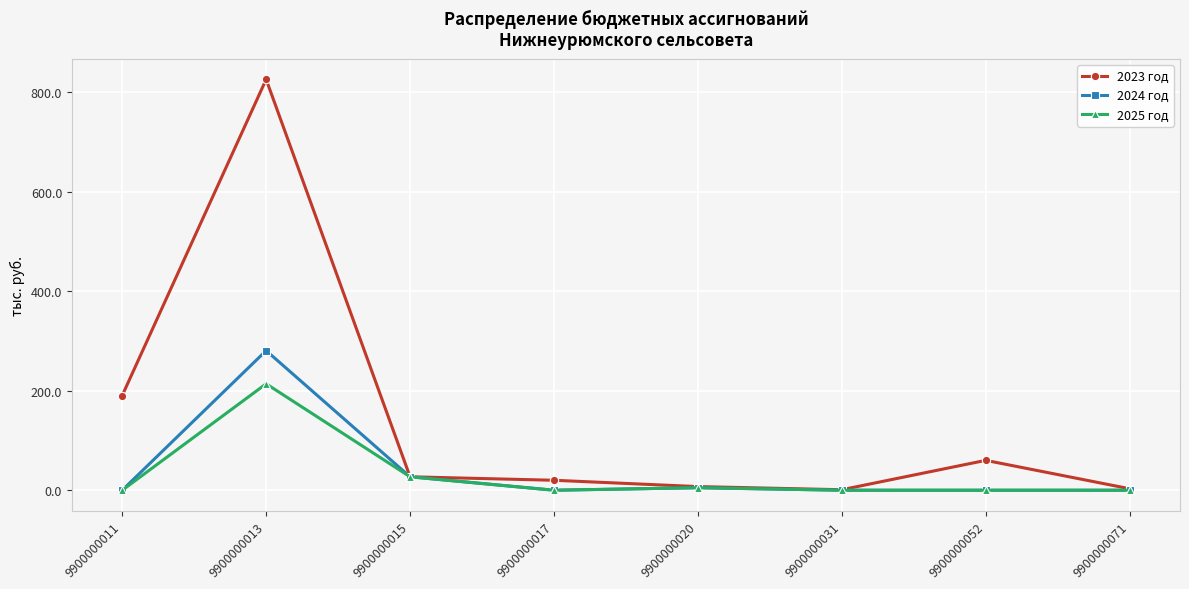

How many lines are shown in the chart?

3